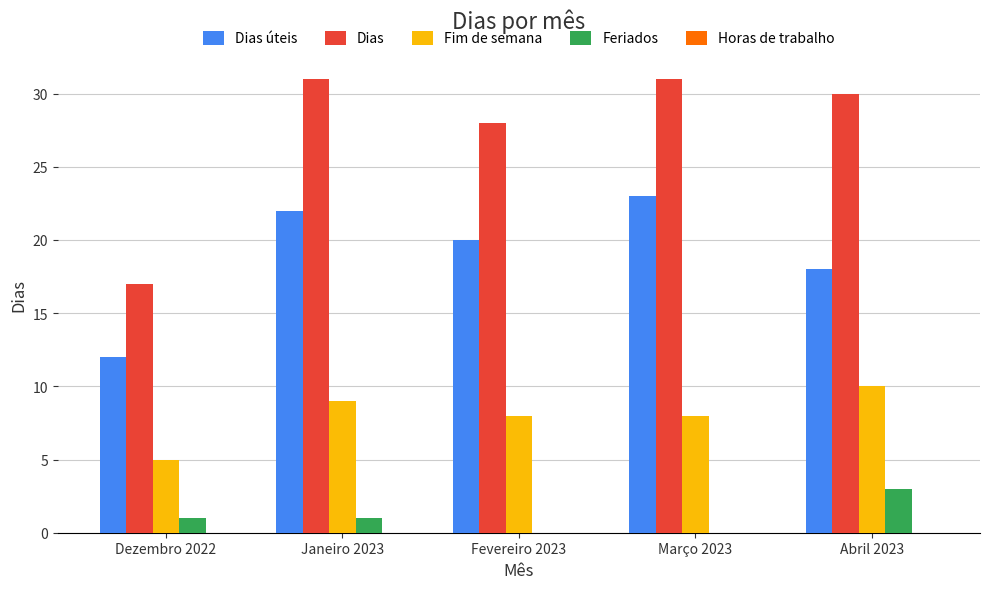

Is it true that Dias equals 17 at Dezembro 2022?

True